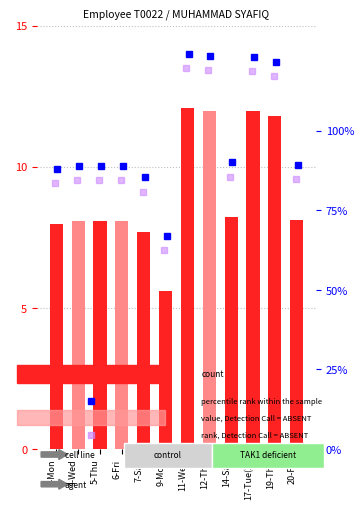

Which label corresponds to the smallest value in the chart?

9-Mon